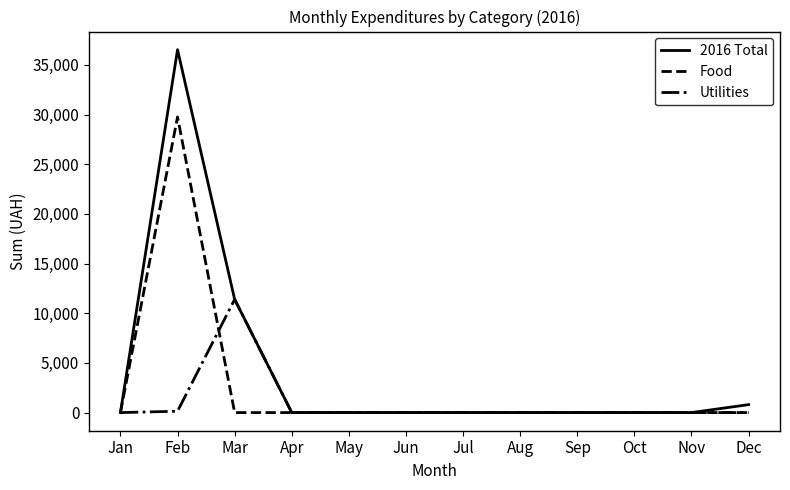

What are all the series names shown in the legend?

2016 Total, Food, Utilities